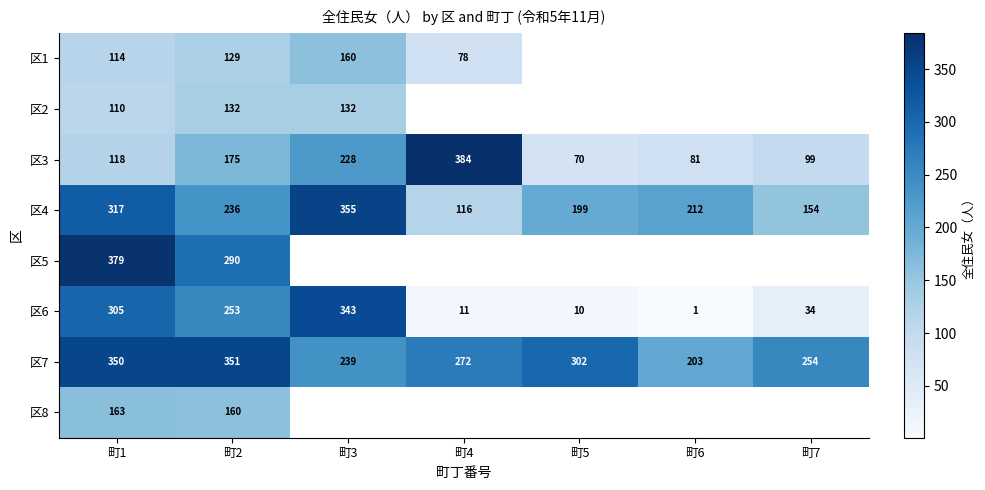

Rank the series by their maximum value, from highest to lowest.

区3, 区5, 区4, 区7, 区6, 区8, 区1, 区2